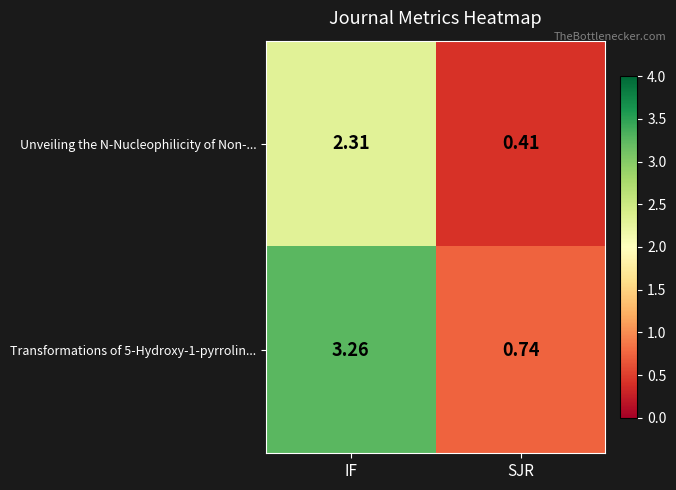

At which category does the chart reach its peak across all series?

IF